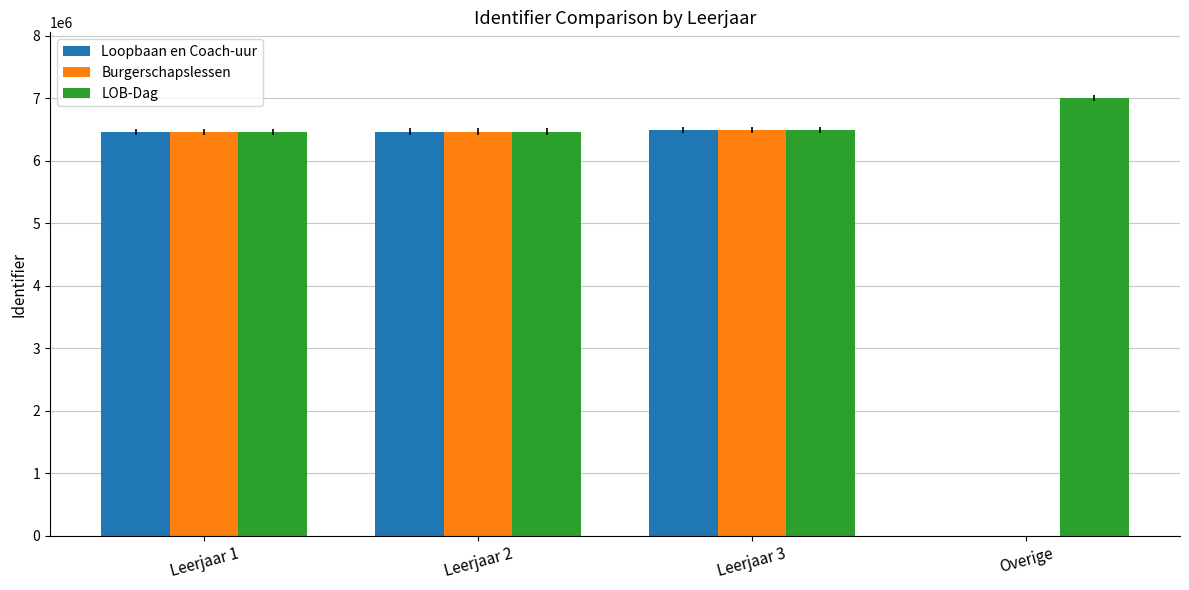

The value of Loopbaan en Coach-uur at Overige is 0. True or false?

True